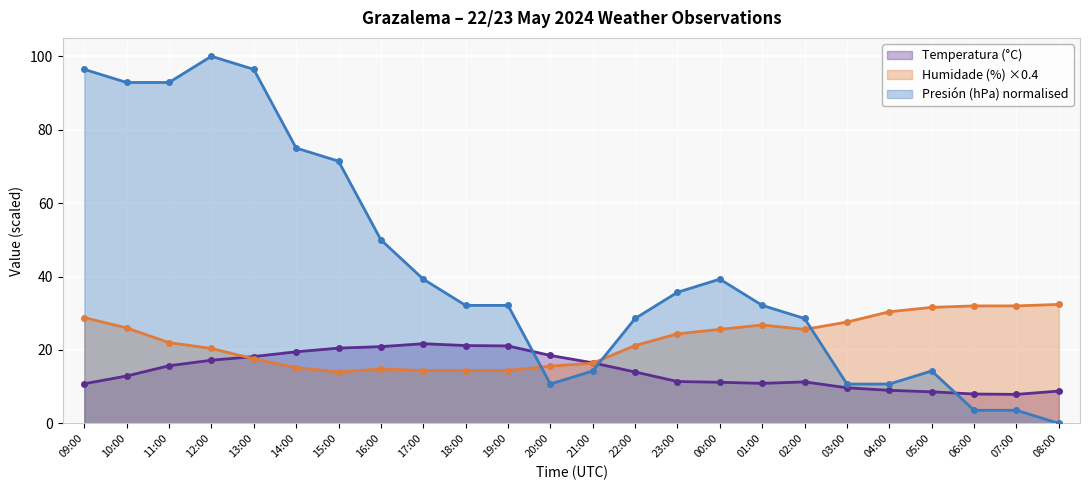

Reading right to left, what are all the values shown in this chart?

Temperatura (°C): 8.8	7.9	8.0	8.6	9.0	9.7	11.3	10.9	11.2	11.4	14.0	16.5	18.5	21.1	21.2	21.7	20.9	20.5	19.5	18.2	17.2	15.7	12.9	10.8
Humidade (%): 32.4	32.0	32.0	31.6	30.4	27.6	25.6	26.8	25.6	24.4	21.2	16.4	15.6	14.4	14.4	14.4	14.8	14.0	15.2	17.6	20.4	22.0	26.0	28.8
Presión (hPa) offset: 0.0	3.6	3.6	14.3	10.7	10.7	28.6	32.1	39.3	35.7	28.6	14.3	10.7	32.1	32.1	39.3	50.0	71.4	75.0	96.4	100.0	92.9	92.9	96.4